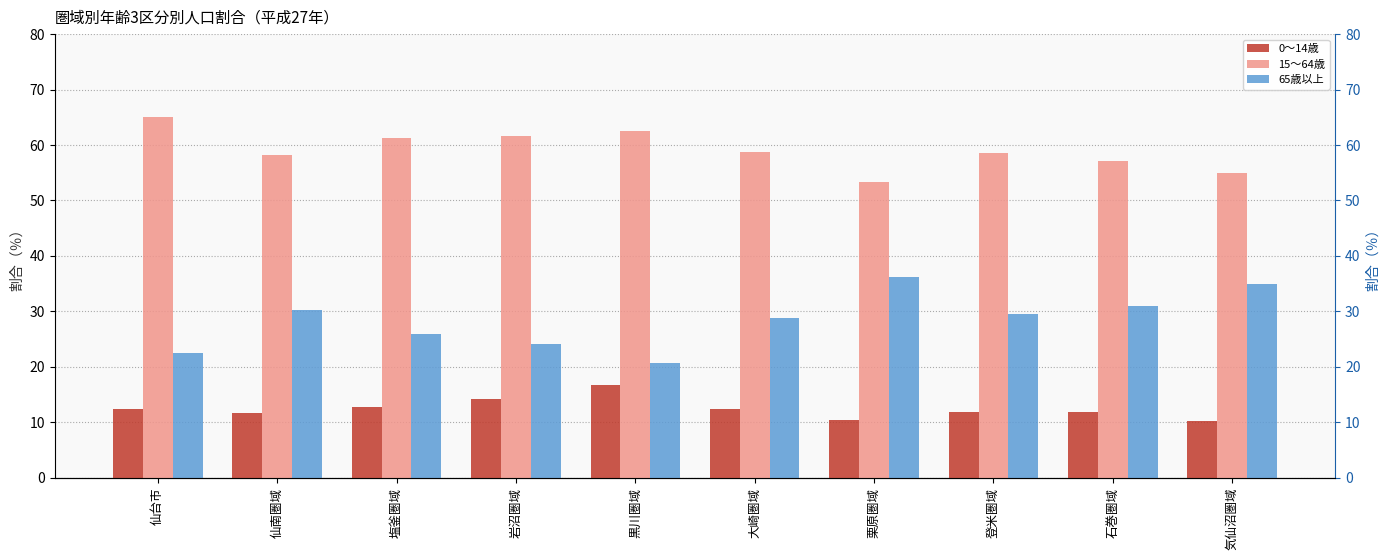

Which series has the largest total across all categories?

15～64歳